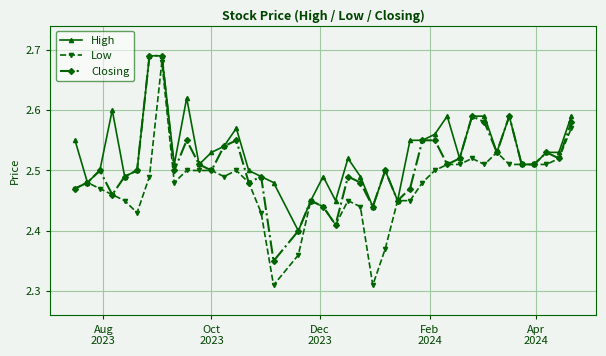

Which series has the widest spread of values?

Low